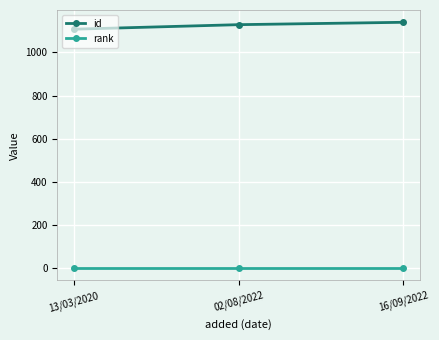

What position from the left is 02/08/2022?

2